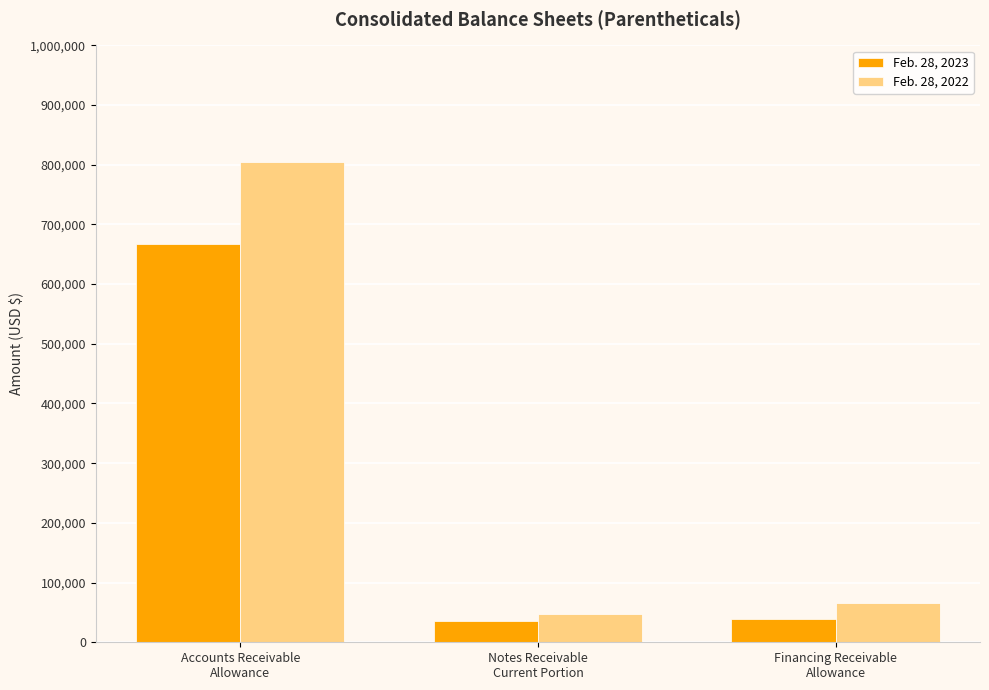

Where is Feb. 28, 2022 nearest to the value 426021?

Financing Receivable
Allowance